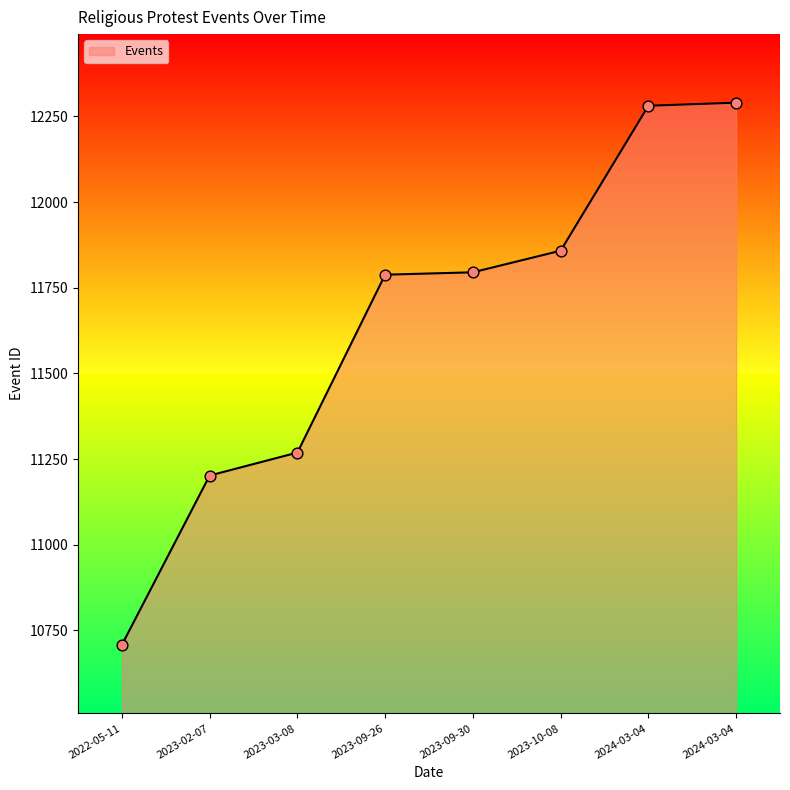

What is the change in value from 2023-02-07 to 2024-03-04?

+1079